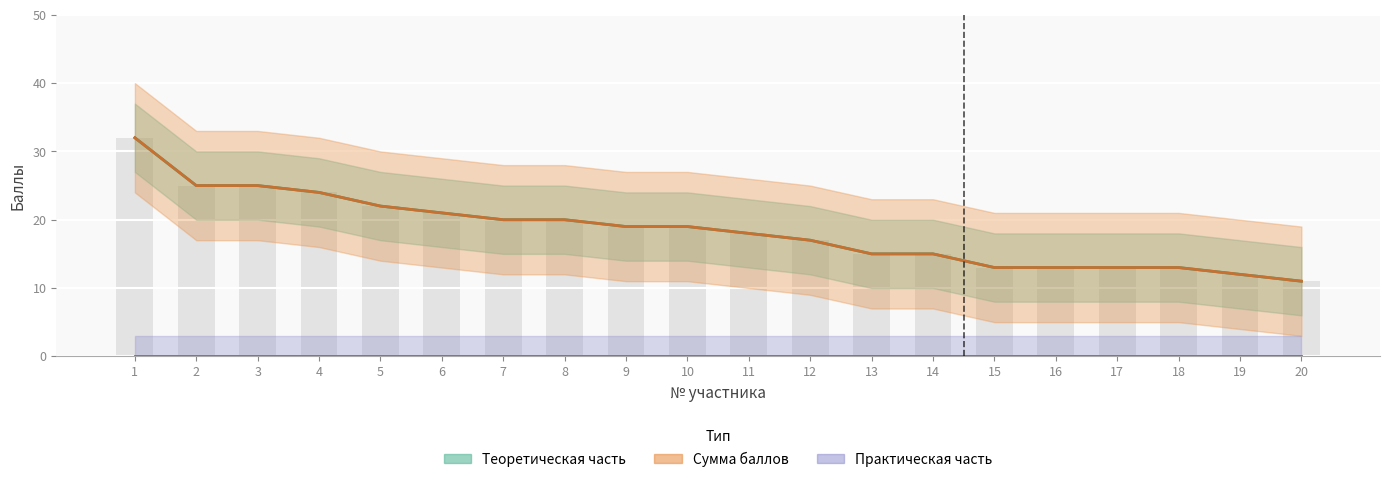

What is the total value across all series at 13?

30